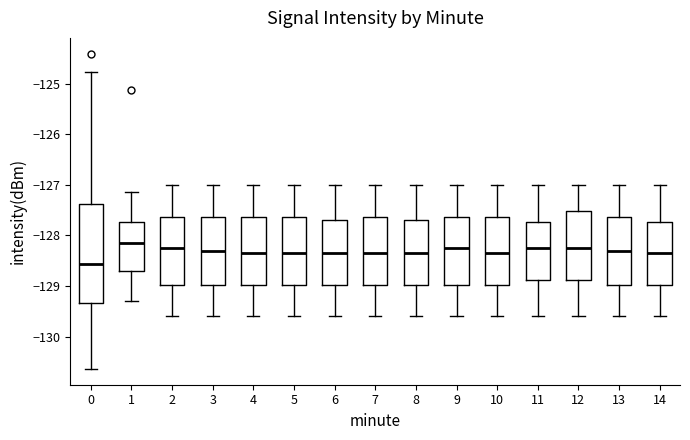

Which box has the highest median line?

1